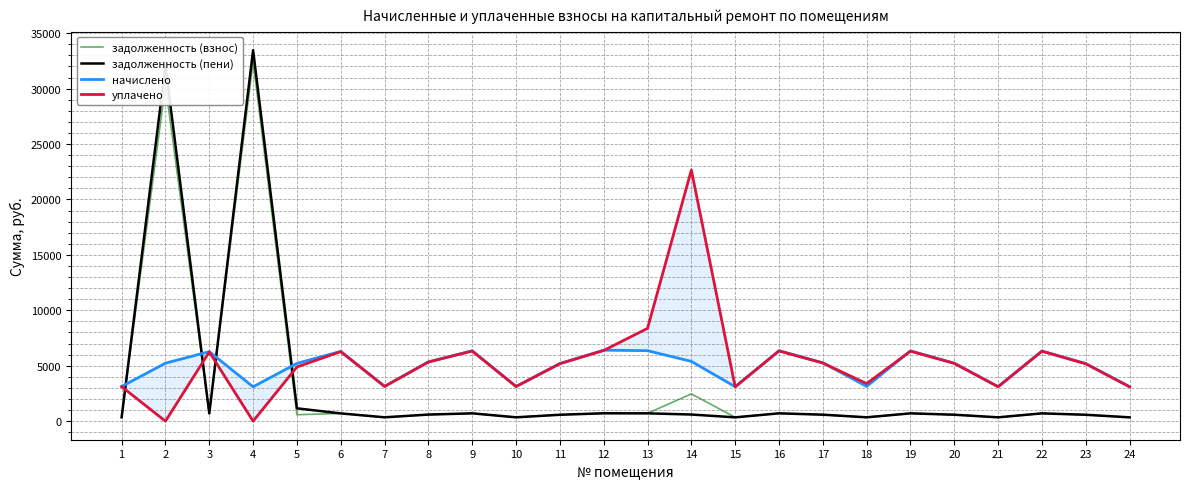

Between 5 and 21, which series saw the biggest shift?

начислено